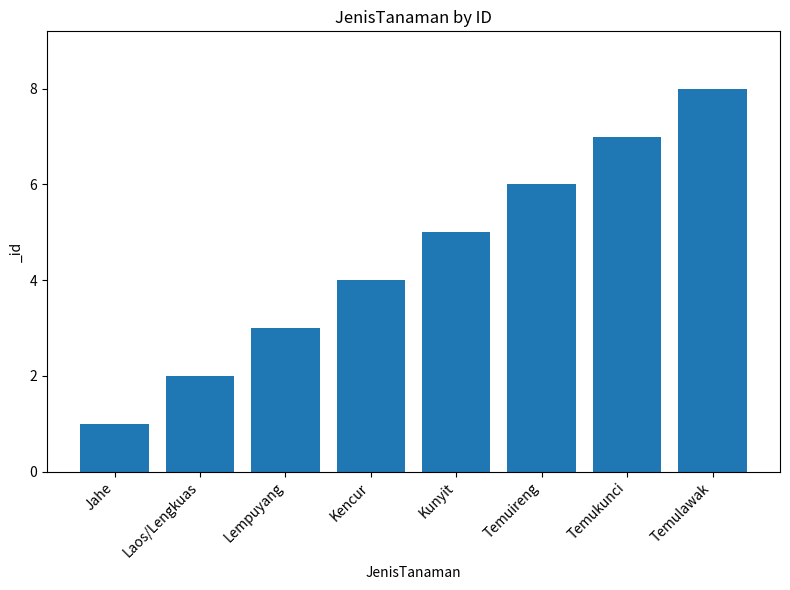

Which has a higher value, Laos/Lengkuas or Temuireng?

Temuireng